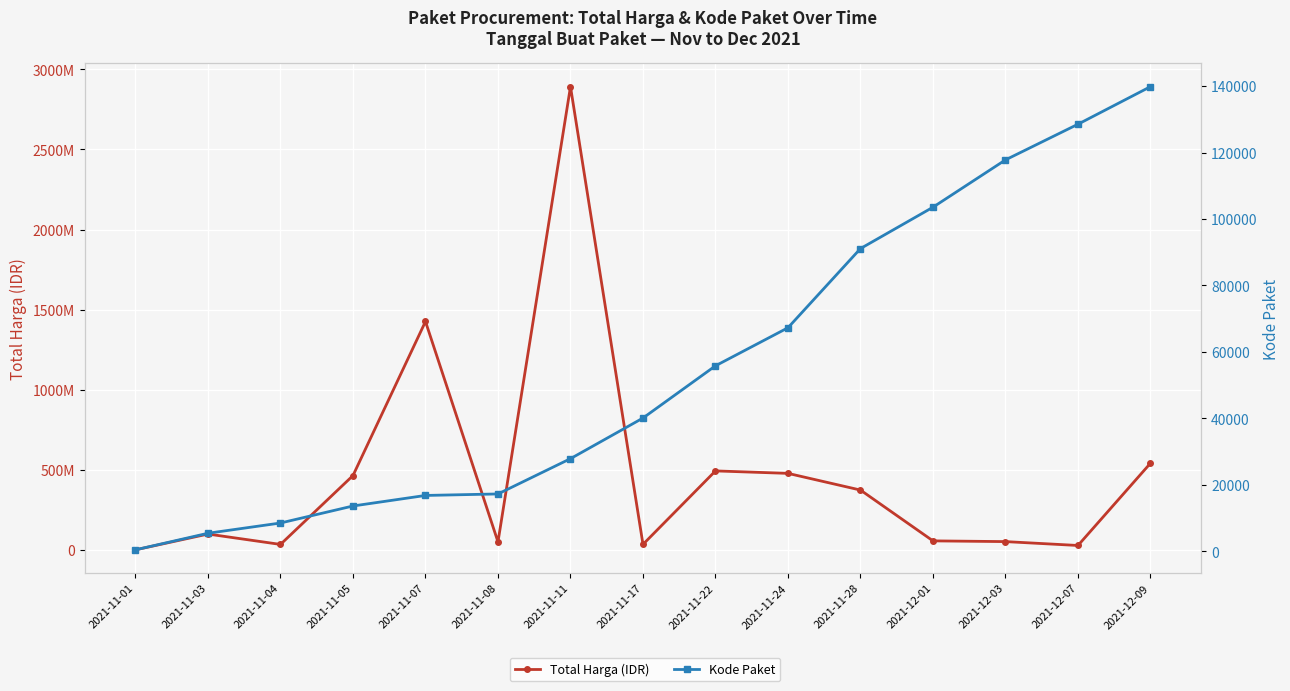

What is the maximum value shown in the chart?

2892122000